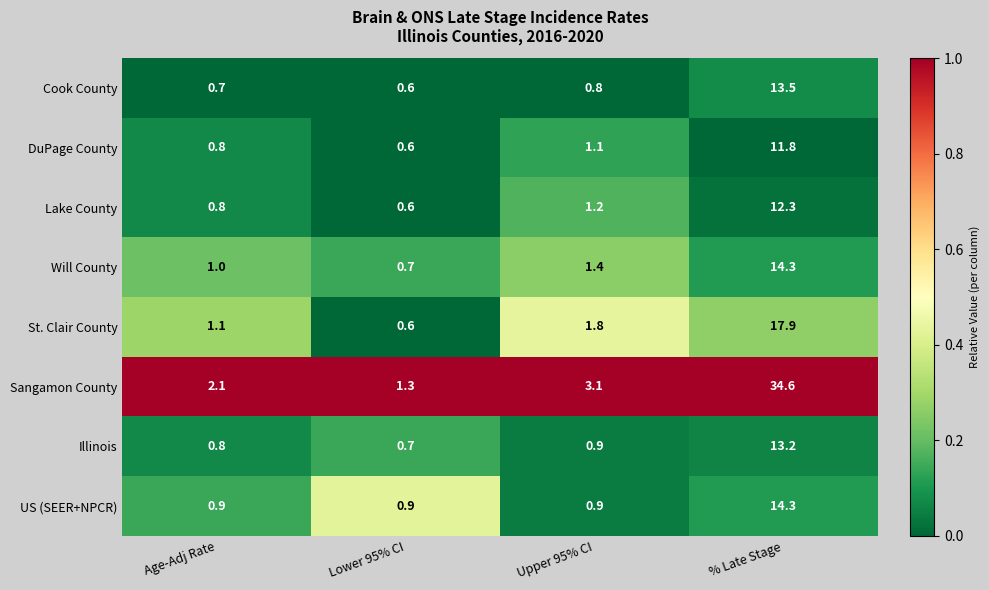

True or false: Sangamon County has a value of 1.4 at Age-Adj Rate.

False